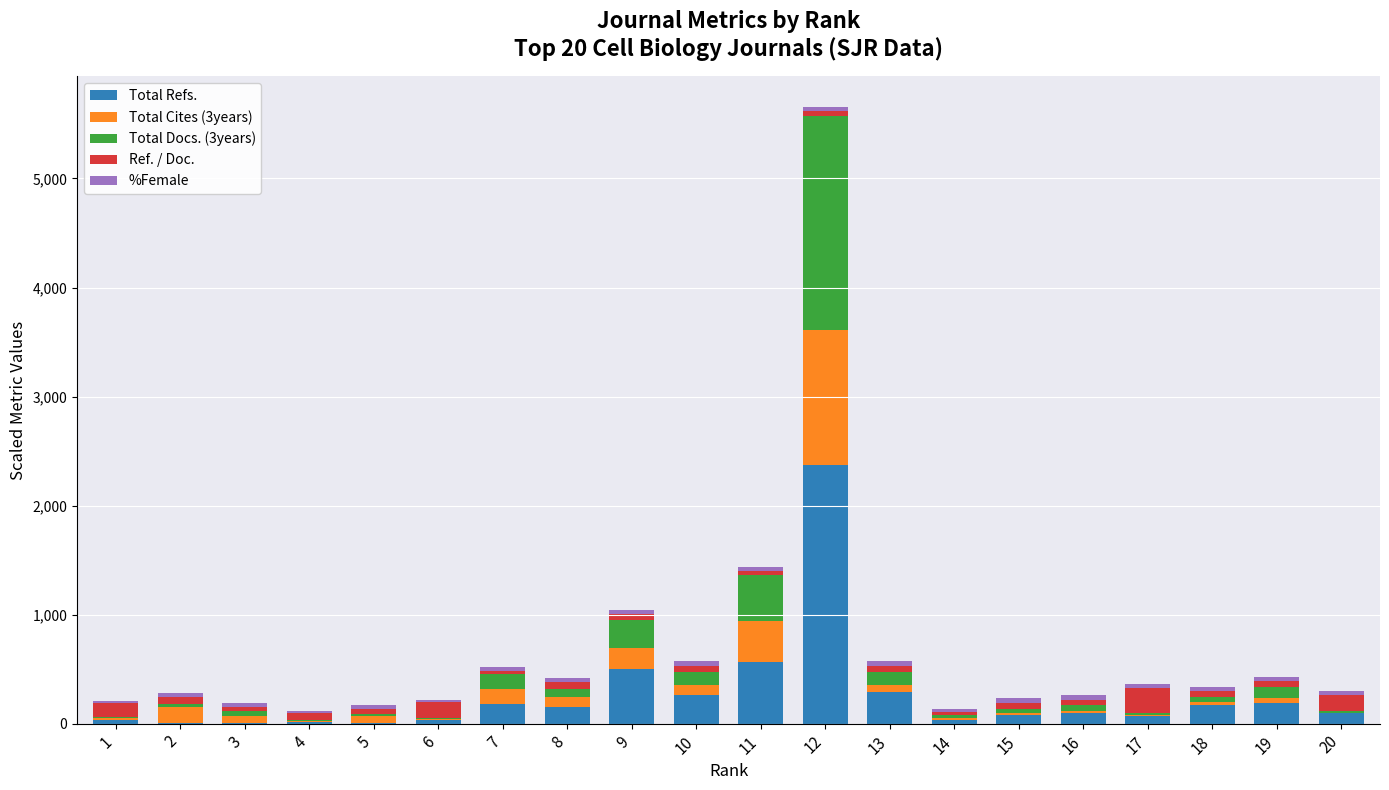

At which category is the sum across all series the highest?

12